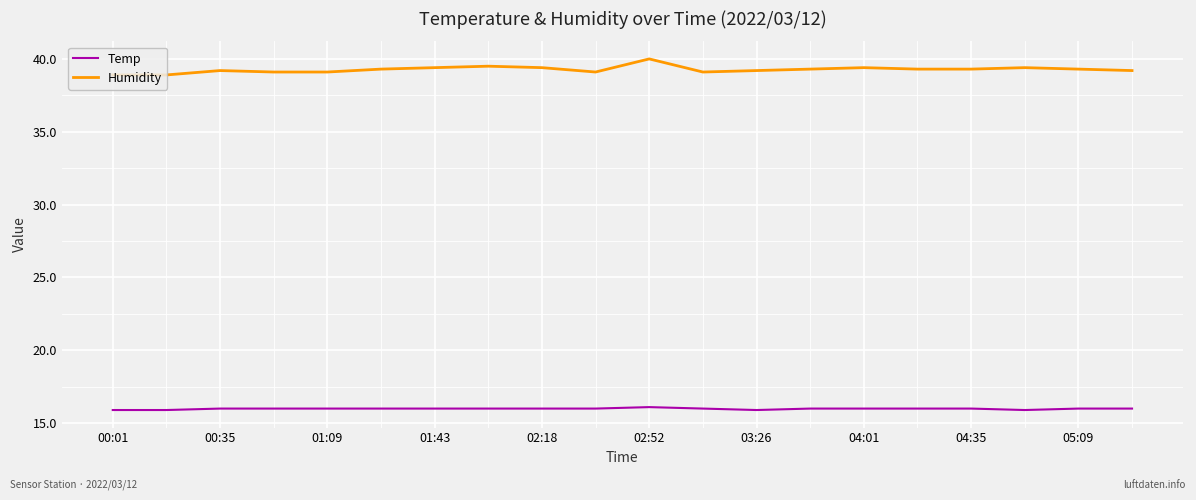

List the series in order of their peak value, highest first.

Humidity, Temp